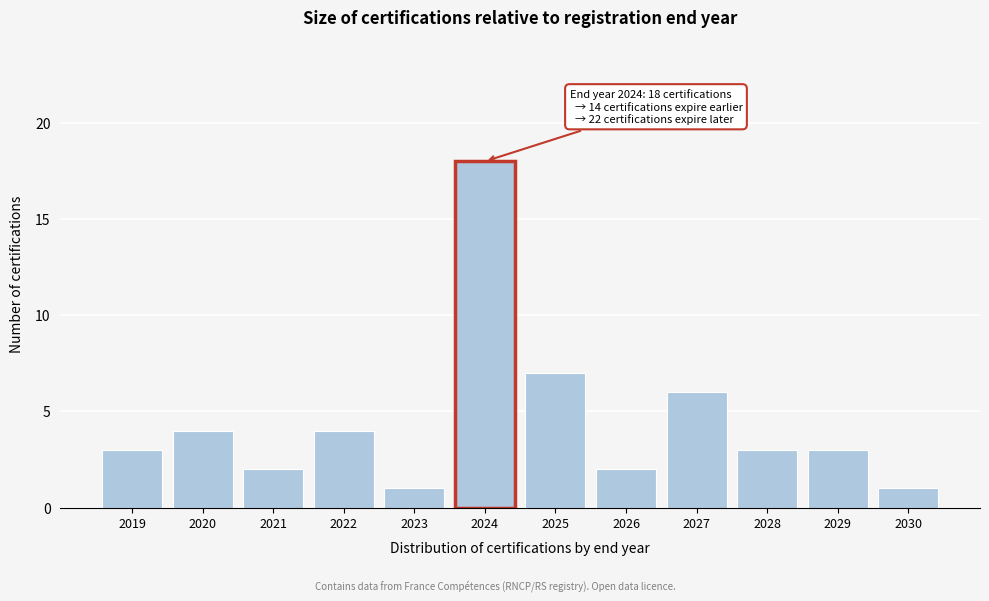

Reading left to right, list all the values displayed in this chart.

2019=3	2020=4	2021=2	2022=4	2023=1	2024=18	2025=7	2026=2	2027=6	2028=3	2029=3	2030=1